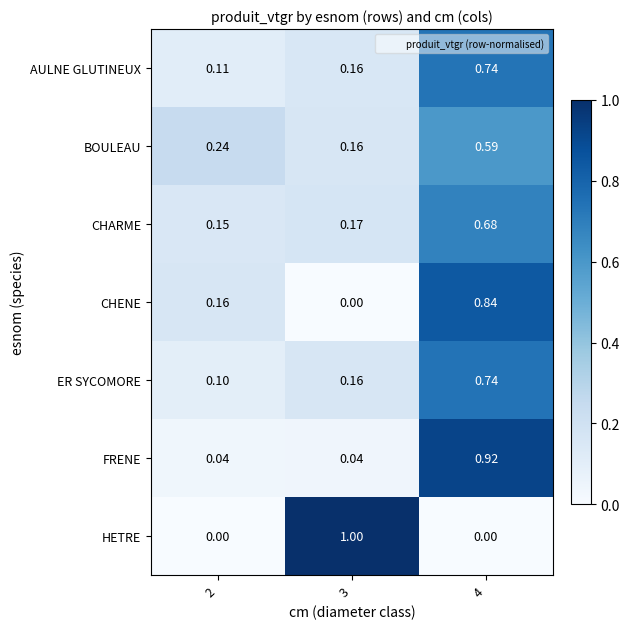

What is the total value across all series at 3?

1.7